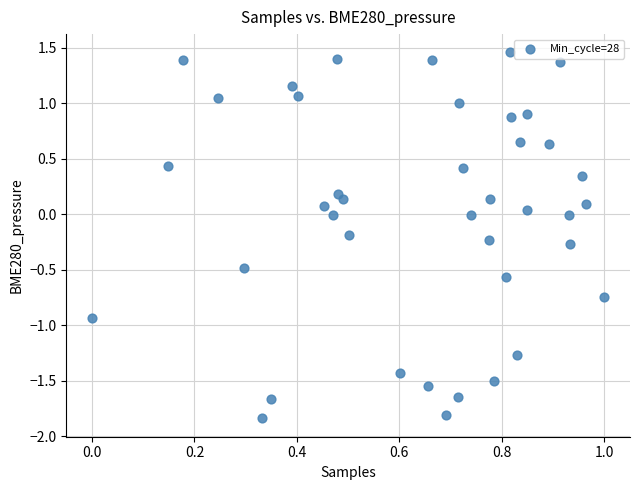

What is the range of Y values (max minus min)?

3.3